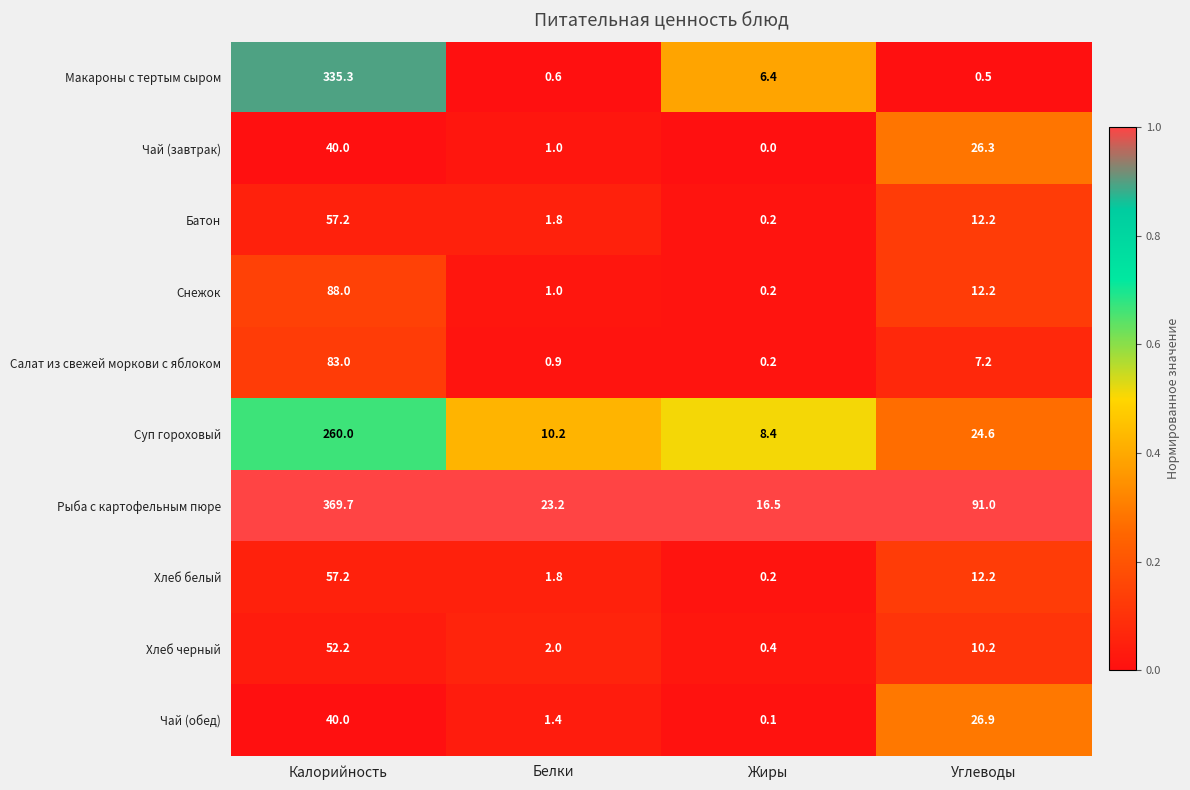

What is the sum of all Батон values?

71.4